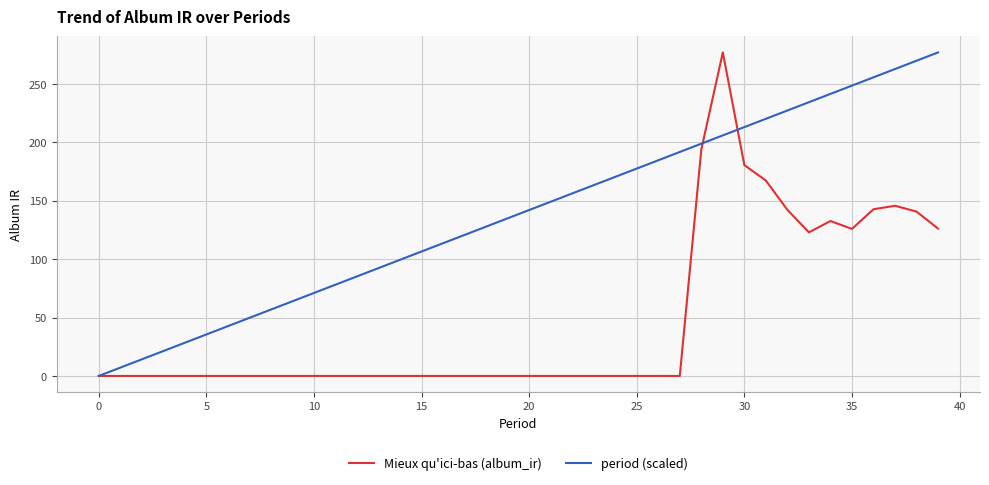

What are all the series names shown in the legend?

Mieux qu'ici-bas (album_ir), period (scaled)